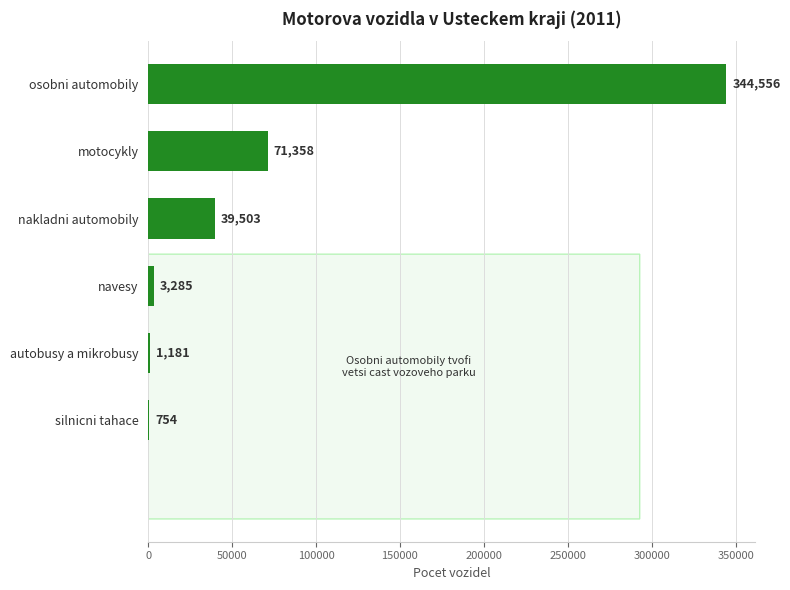

Is it true that the value at motocykly is 71358?

True